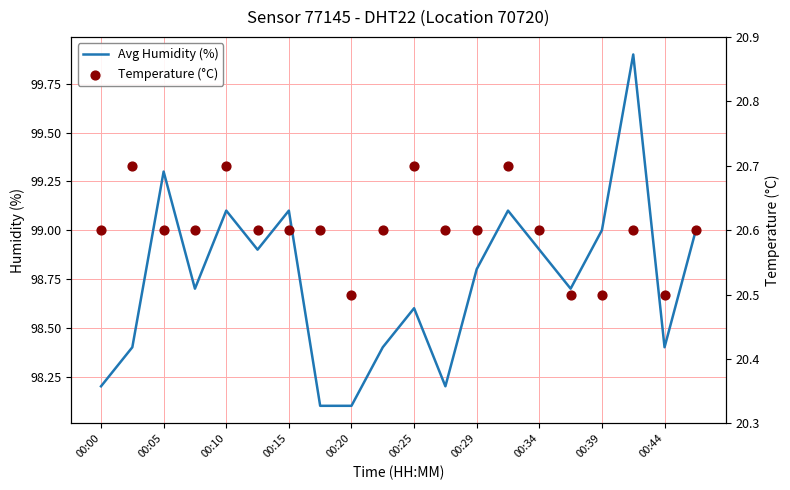

What is the lowest value of the Avg Humidity (%) series?

98.1